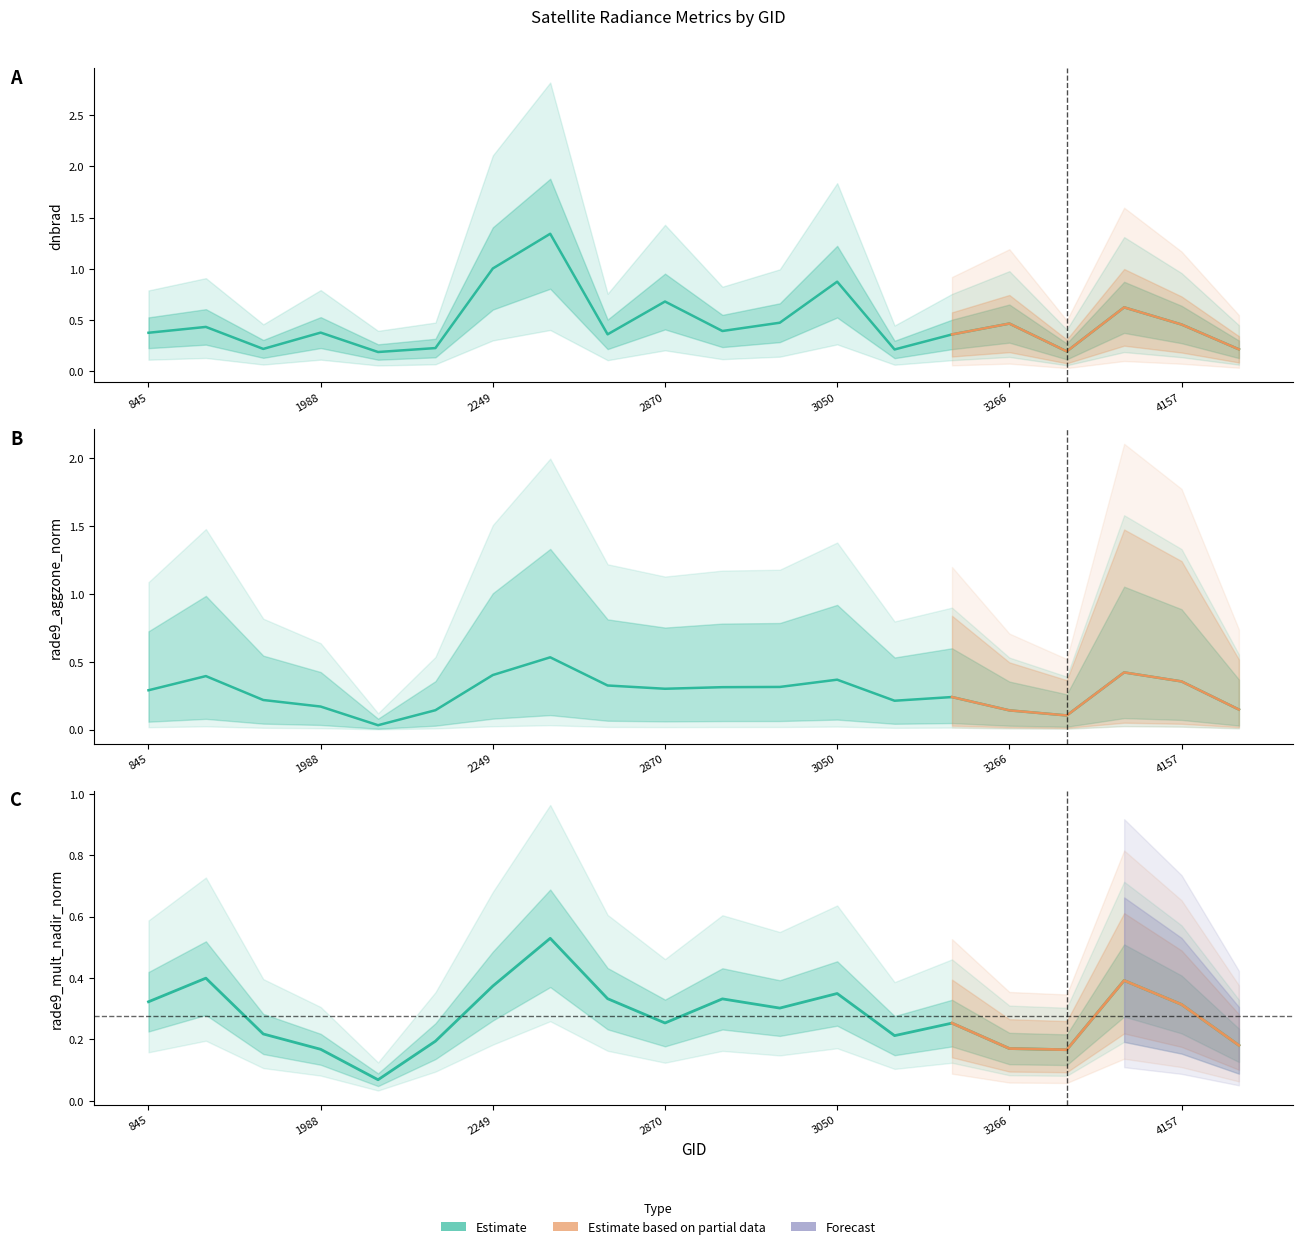

The rade9_mult_nadir_norm series shows 0.5 at 2267. True or false?

True